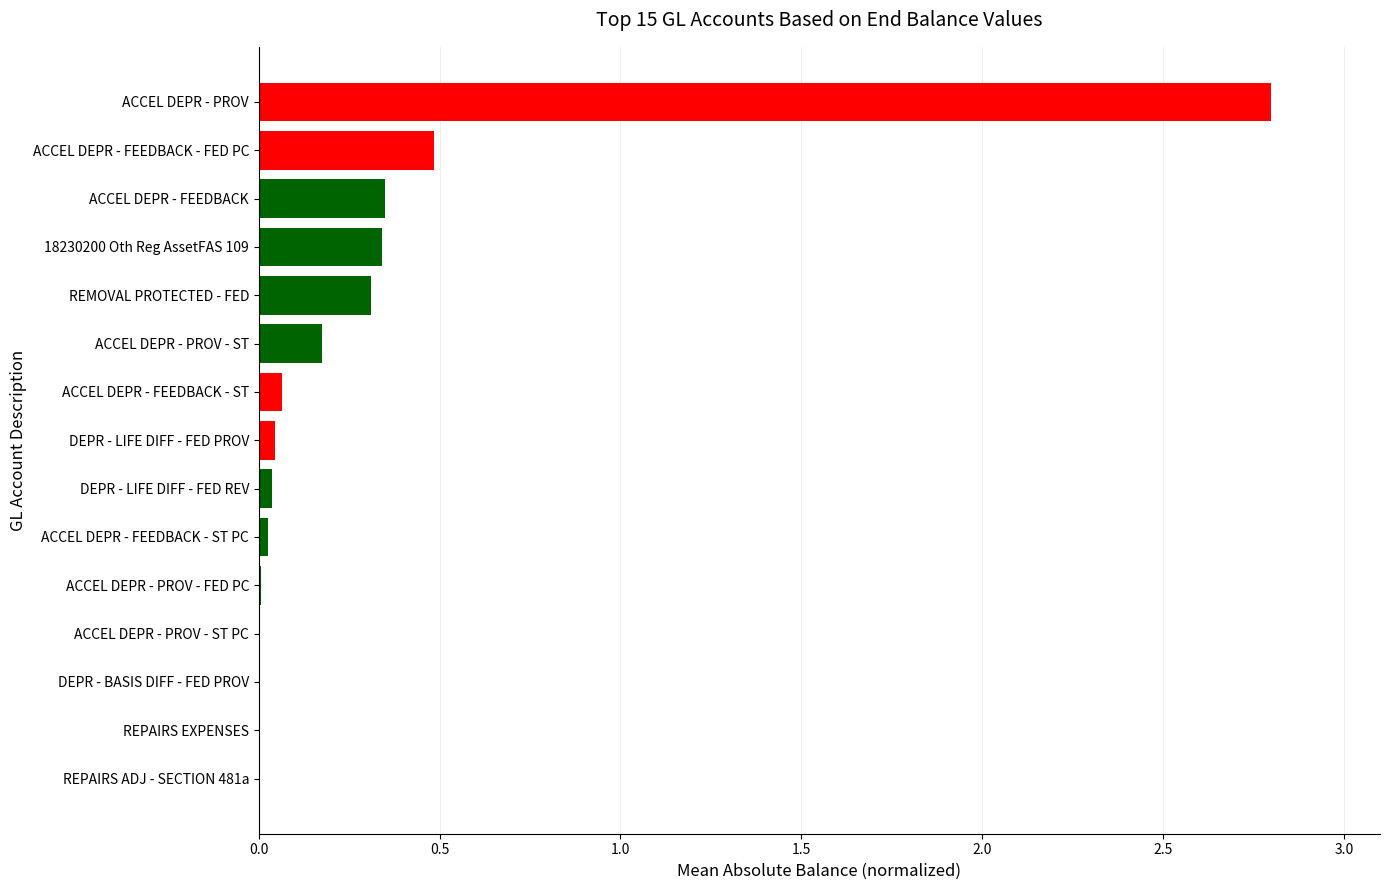

The value at DEPR - LIFE DIFF - FED PROV is 0.0. True or false?

True